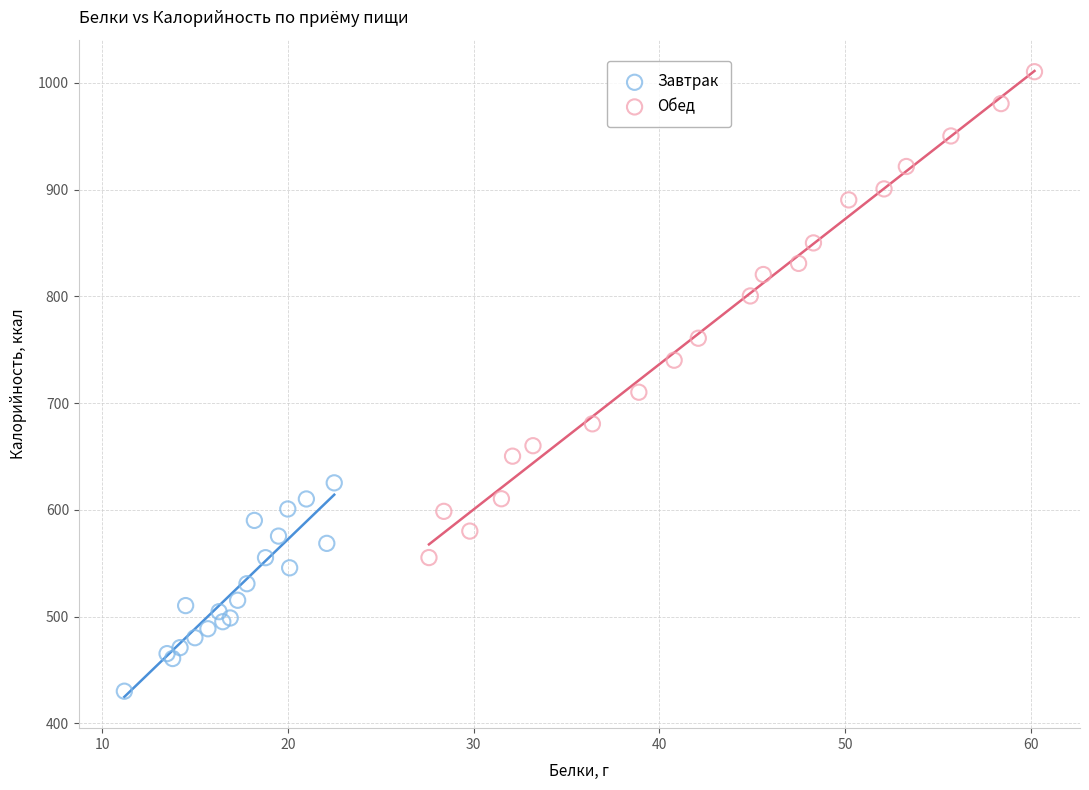

Which series contains the highest Y value?

Обед